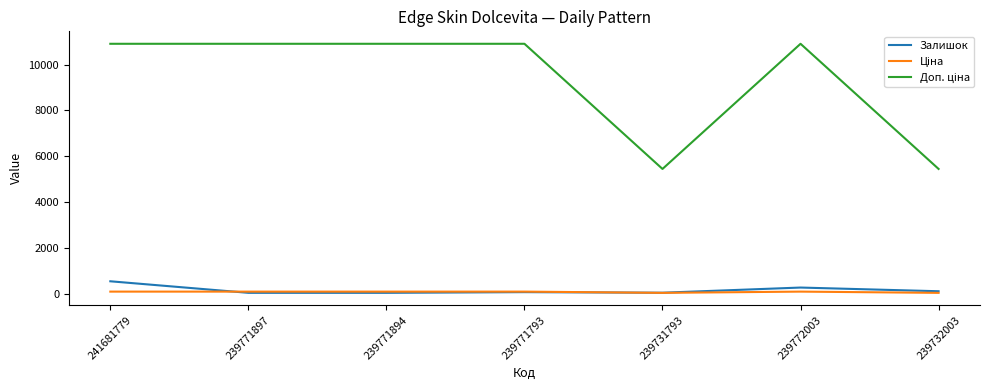

The Ціна series shows 109.0 at 239772003. True or false?

True